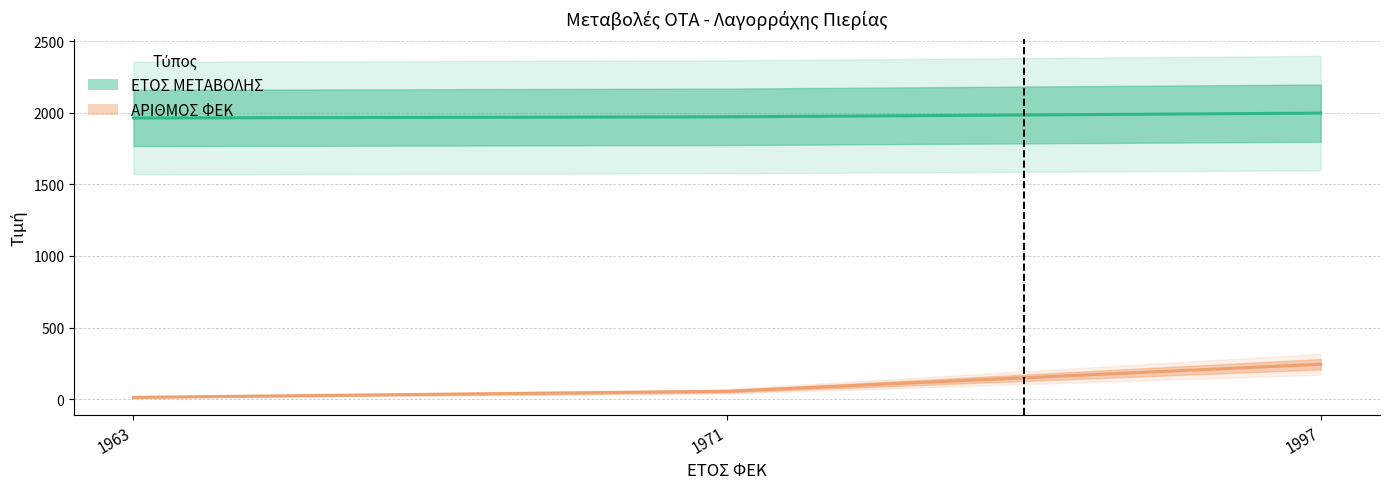

At which label is ΑΡΙΘΜΟΣ ΦΕΚ closest to 128?

1971